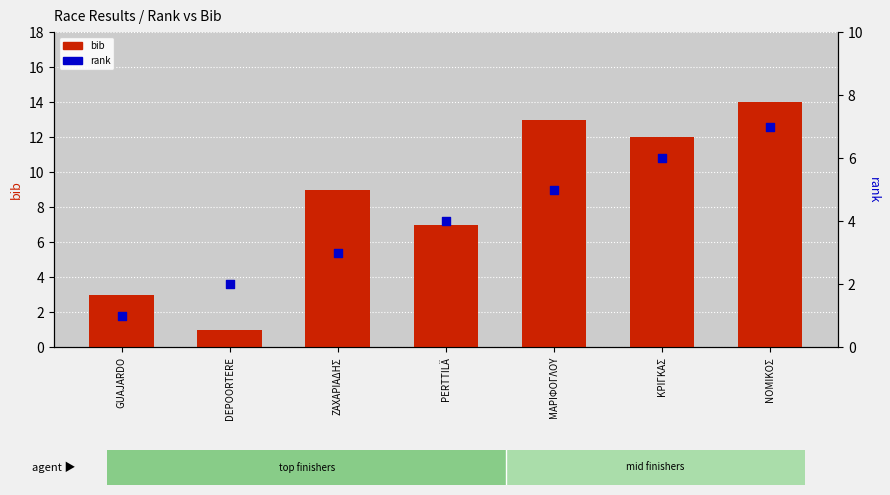

Which series contains the highest Y value?

bib